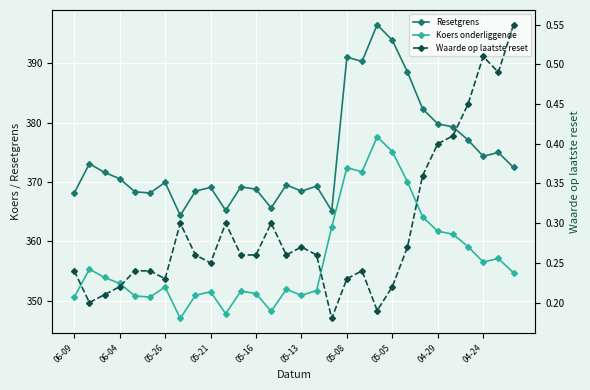

At which label does Resetgrens first exceed 370?

06-04